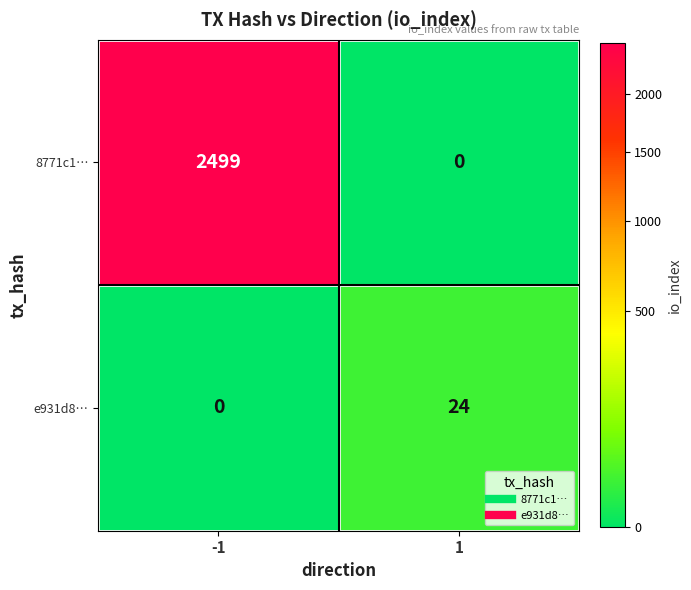

At how many categories does at least one series exceed 2318?

1